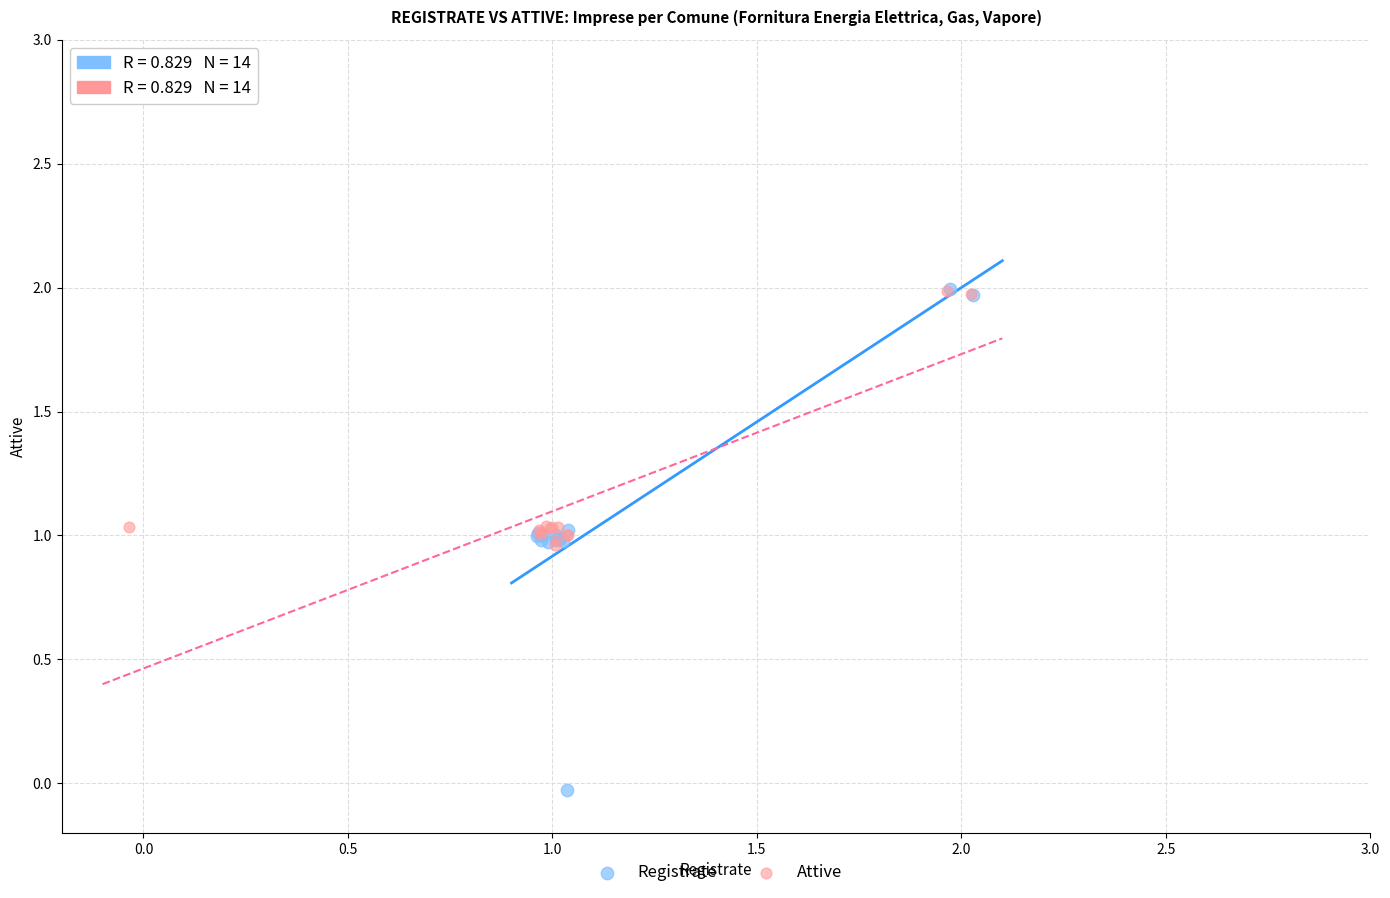

Which series has the largest Y range (max minus min)?

Registrate